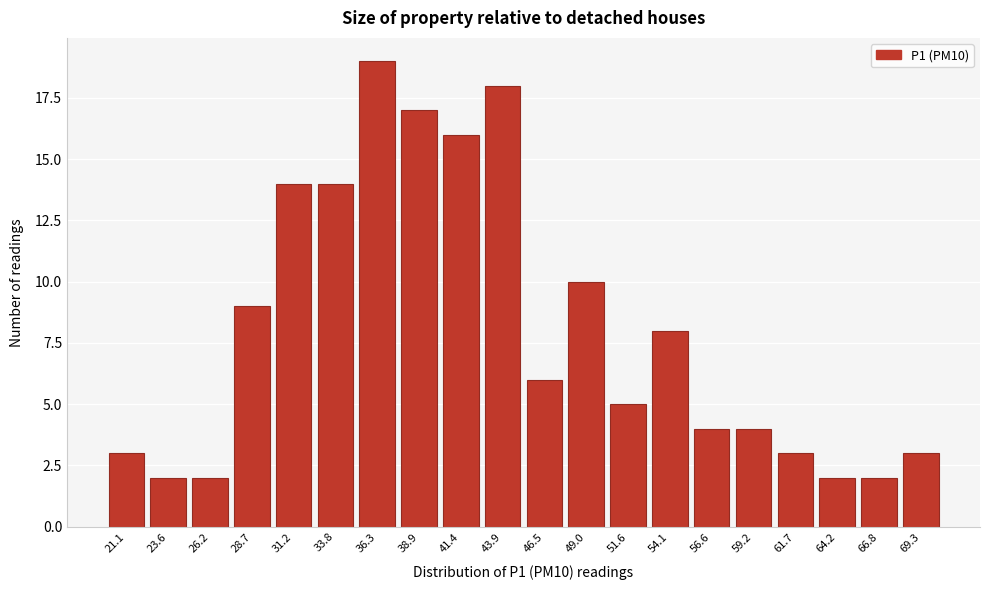

Reading right to left, list all the values displayed in this chart.

3	2	2	3	4	4	8	5	10	6	18	16	17	19	14	14	9	2	2	3